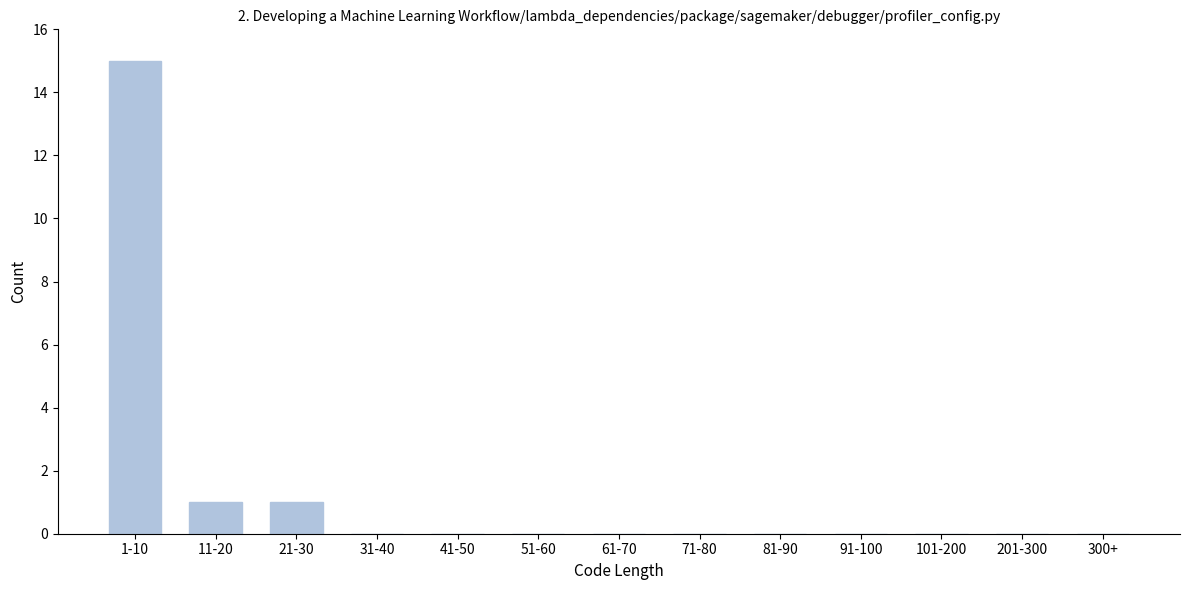

Reading left to right, list all the values displayed in this chart.

1-10=15	11-20=1	21-30=1	31-40=0	41-50=0	51-60=0	61-70=0	71-80=0	81-90=0	91-100=0	101-200=0	201-300=0	300+=0